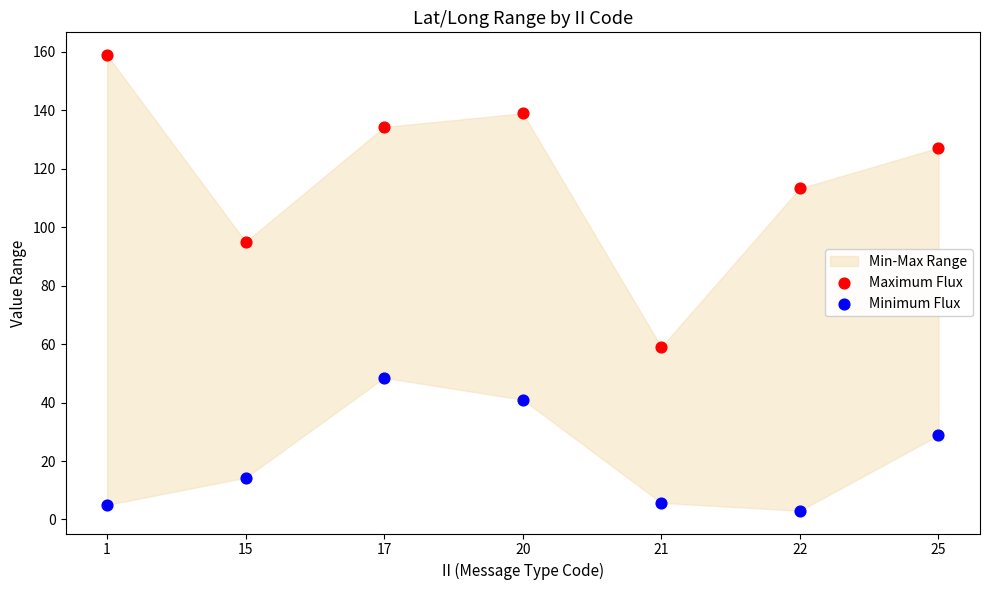

Across all data points, what is the range of X values (max minus min)?

1.0